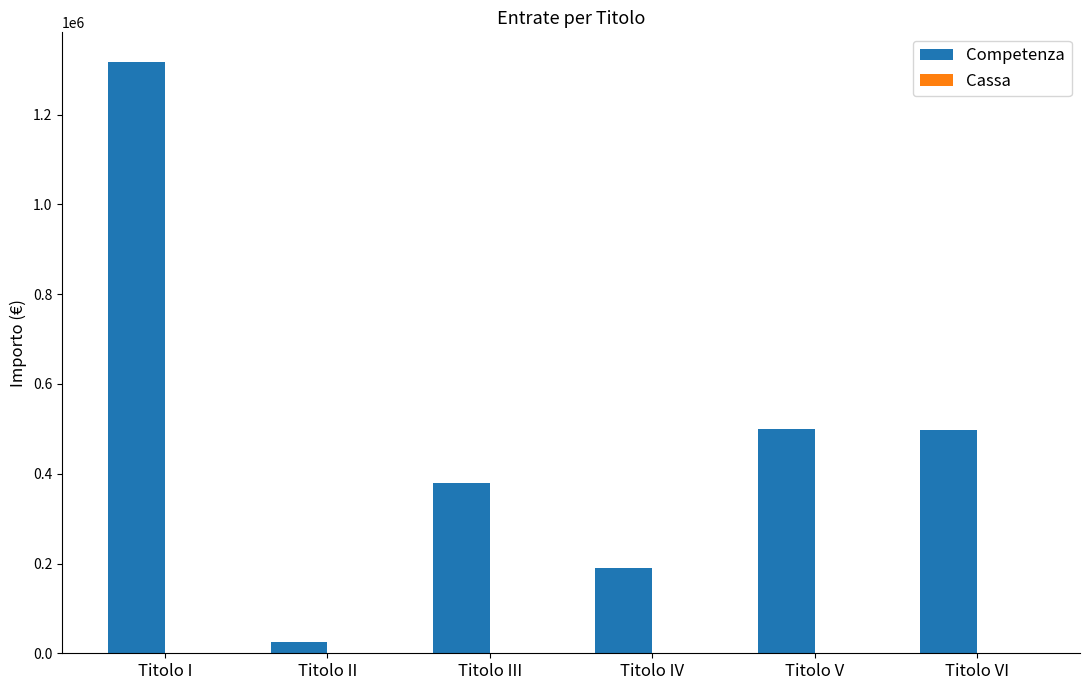

What is the greatest value displayed?

1317670